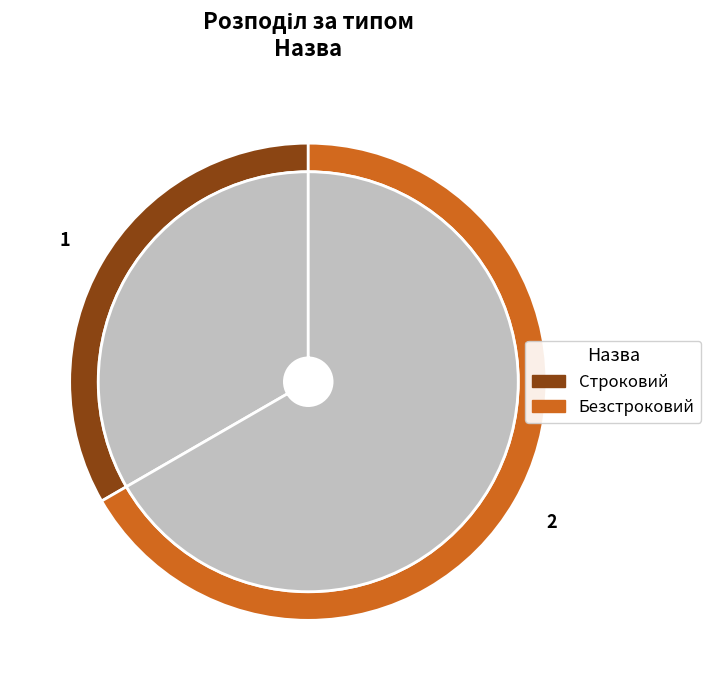

Is there a majority slice in this chart?

Yes